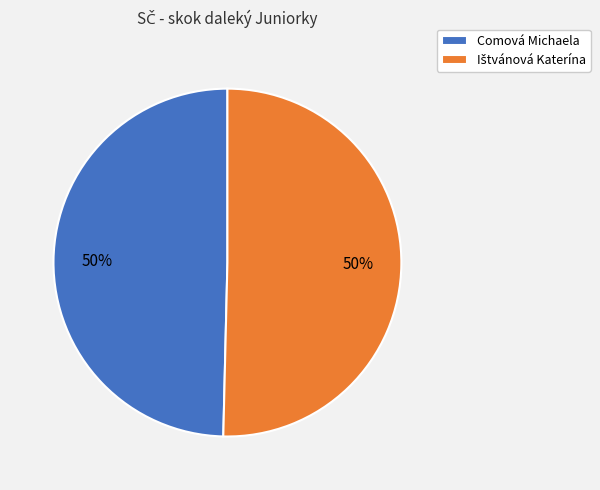

To the nearest percent, what portion does Comová Michaela represent?

50%